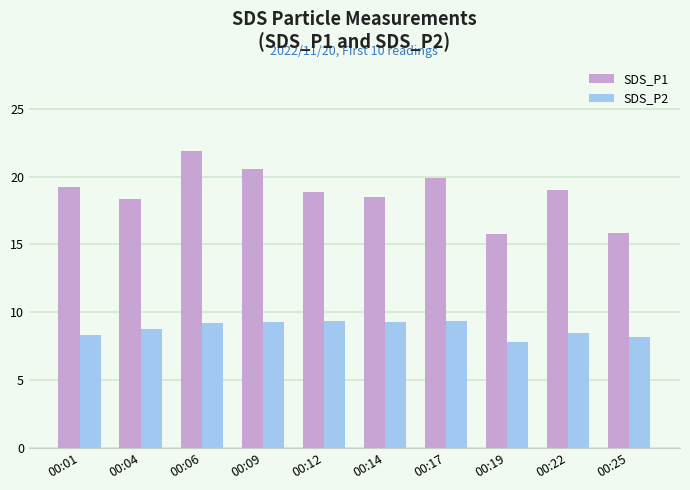

What are all the series names shown in the legend?

SDS_P1, SDS_P2